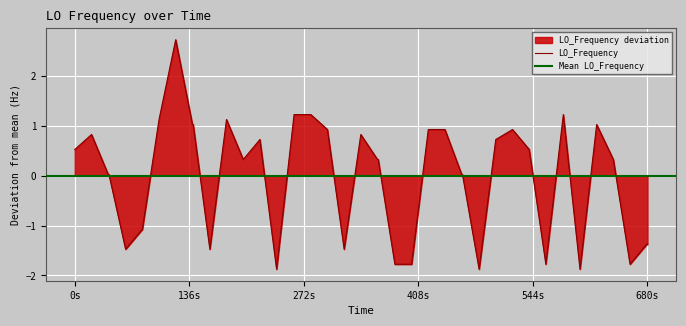

At which label does the data first exceed 0?

0s